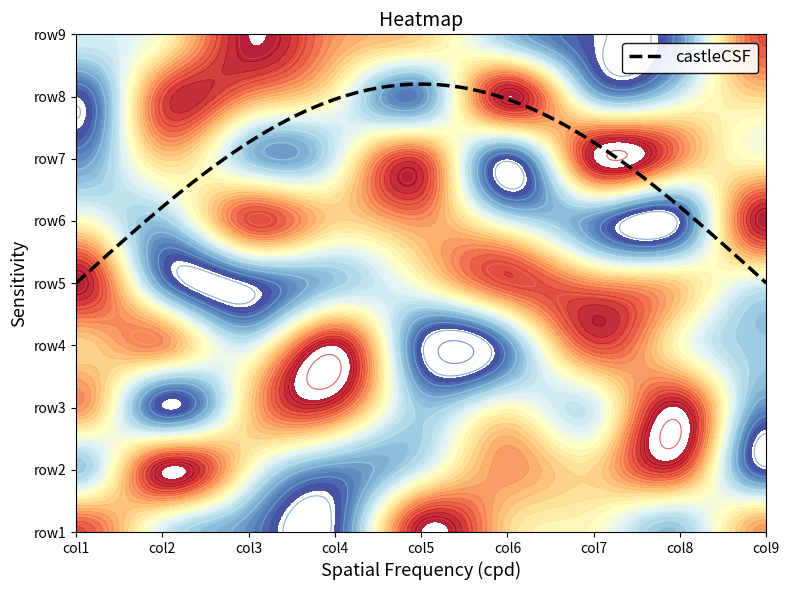

Reading right to left, extract all data points from this chart.

row1: 7	3	5	6	9	1	2	4	8
row2: 1	8	6	7	4	2	5	9	3
row3: 2	9	4	5	3	8	6	1	7
row4: 3	5	8	2	1	9	4	7	6
row5: 4	6	7	8	5	3	1	2	9
row6: 9	1	2	4	7	6	8	3	5
row7: 5	7	9	1	8	4	3	6	2
row8: 6	4	3	9	2	5	7	8	1
row9: 8	2	1	3	6	7	9	5	4